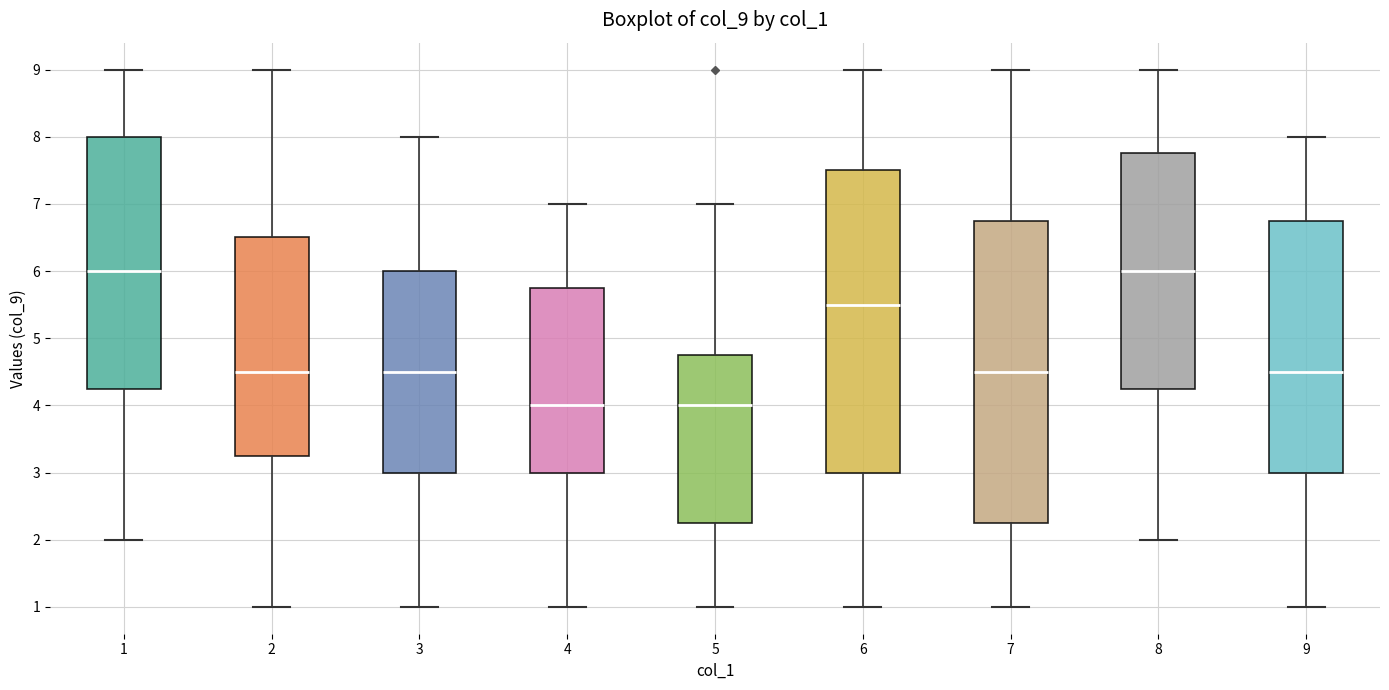

Reading left to right, transcribe this box plot: for each box, give where its median line is, the range the box spans, and where its two whiskers end, as read against the y-axis. The values are not printed on the chart, so give them approximately, as read against the axis.

1: median 6.0, box 4.3 to 8.0, whiskers 2.0 to 9.0
2: median 4.5, box 3.3 to 6.5, whiskers 1.0 to 9.0
3: median 4.5, box 3.0 to 6.0, whiskers 1.0 to 8.0
4: median 4.0, box 3.0 to 5.8, whiskers 1.0 to 7.0
5: median 4.0, box 2.3 to 4.8, whiskers 1.0 to 7.0
6: median 5.5, box 3.0 to 7.5, whiskers 1.0 to 9.0
7: median 4.5, box 2.3 to 6.8, whiskers 1.0 to 9.0
8: median 6.0, box 4.3 to 7.8, whiskers 2.0 to 9.0
9: median 4.5, box 3.0 to 6.8, whiskers 1.0 to 8.0